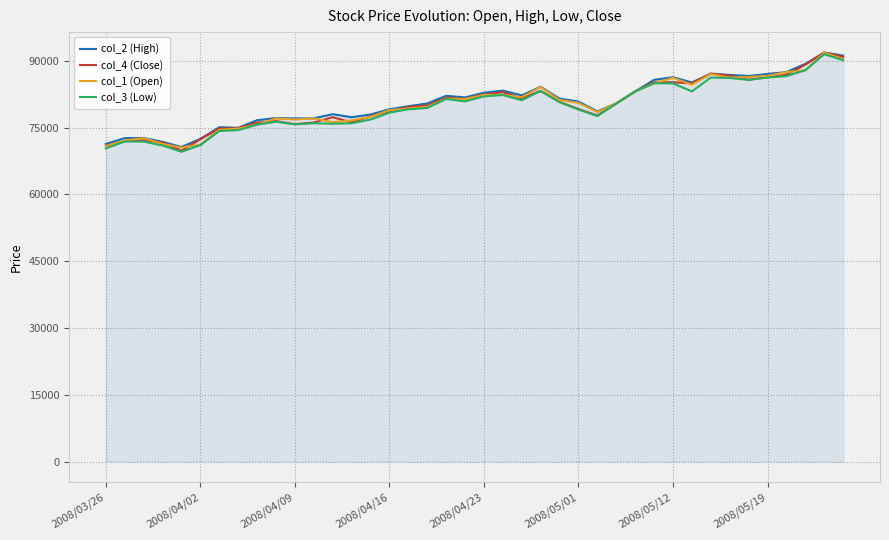

What is the maximum value shown in the chart?

91840